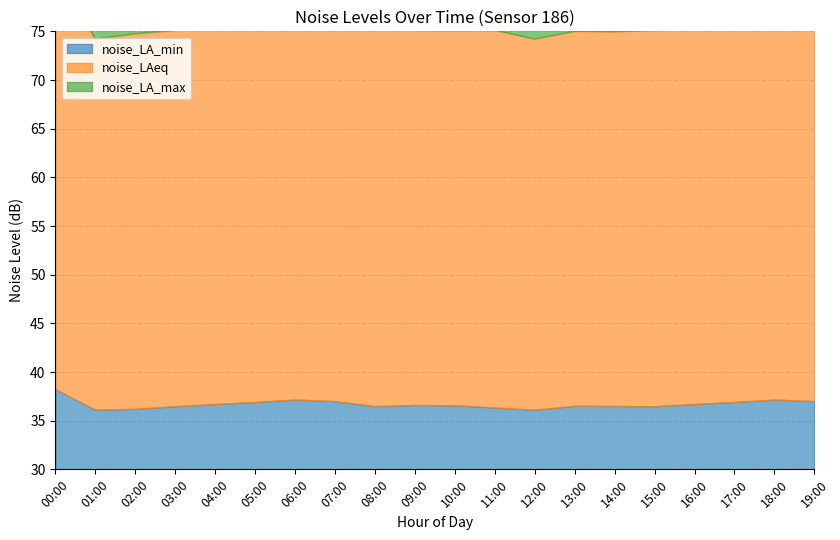

Reading left to right, transcribe all the data shown in this chart.

noise_LA_min: 00:00=38.2	01:00=36.1	02:00=36.2	03:00=36.5	04:00=36.7	05:00=36.9	06:00=37.2	07:00=37.0	08:00=36.5	09:00=36.6	10:00=36.6	11:00=36.4	12:00=36.1	13:00=36.5	14:00=36.5	15:00=36.5	16:00=36.7	17:00=36.9	18:00=37.2	19:00=37.0
noise_LAeq: 00:00=43.1	01:00=38.1	02:00=38.5	03:00=38.6	04:00=38.9	05:00=45.4	06:00=39.4	07:00=46.7	08:00=39.0	09:00=38.5	10:00=38.5	11:00=38.8	12:00=38.1	13:00=38.5	14:00=38.5	15:00=38.6	16:00=38.9	17:00=45.4	18:00=39.4	19:00=46.7
noise_LA_max: 00:00=65.3	01:00=47.5	02:00=50.5	03:00=52.4	04:00=49.4	05:00=59.7	06:00=53.9	07:00=59.9	08:00=53.5	09:00=51.3	10:00=51.6	11:00=58.7	12:00=47.5	13:00=45.9	14:00=49.9	15:00=52.4	16:00=49.4	17:00=59.7	18:00=53.9	19:00=59.9